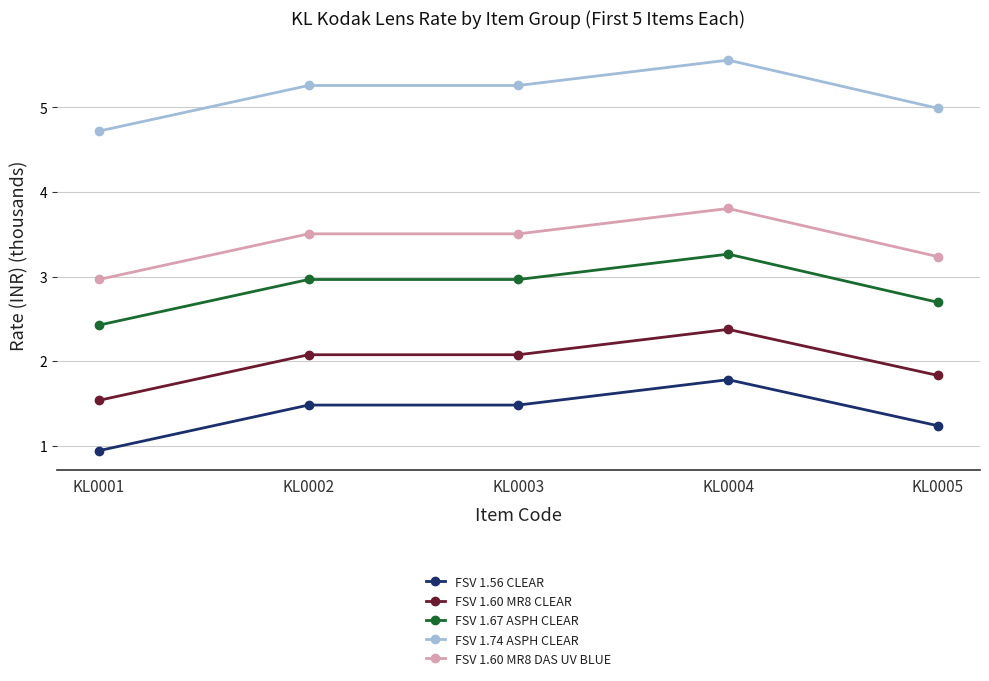

What is the total value across all series at KL0004?

16.8